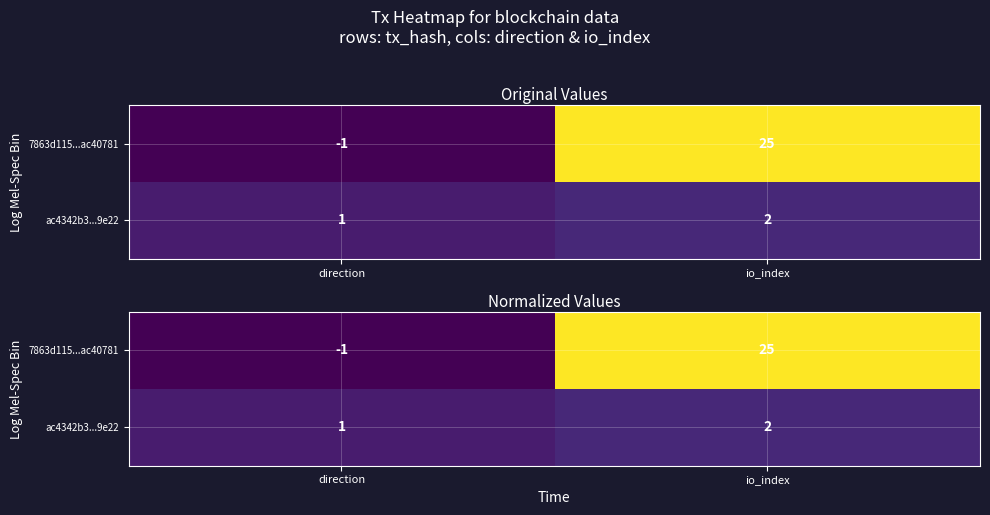

Between direction and io_index, which is larger?

io_index